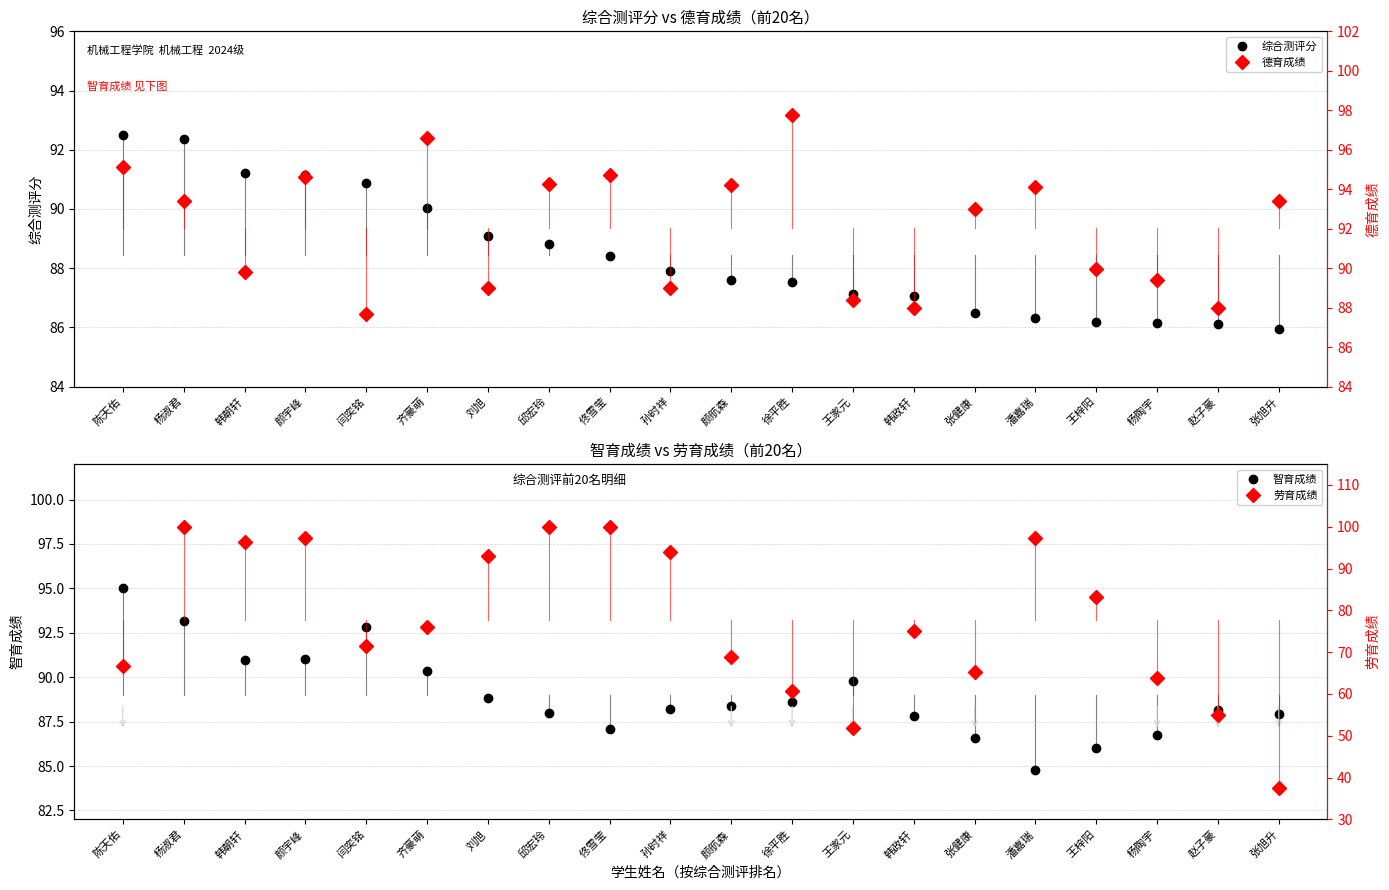

At which label does 德育成绩 first exceed 93?

陈天佑